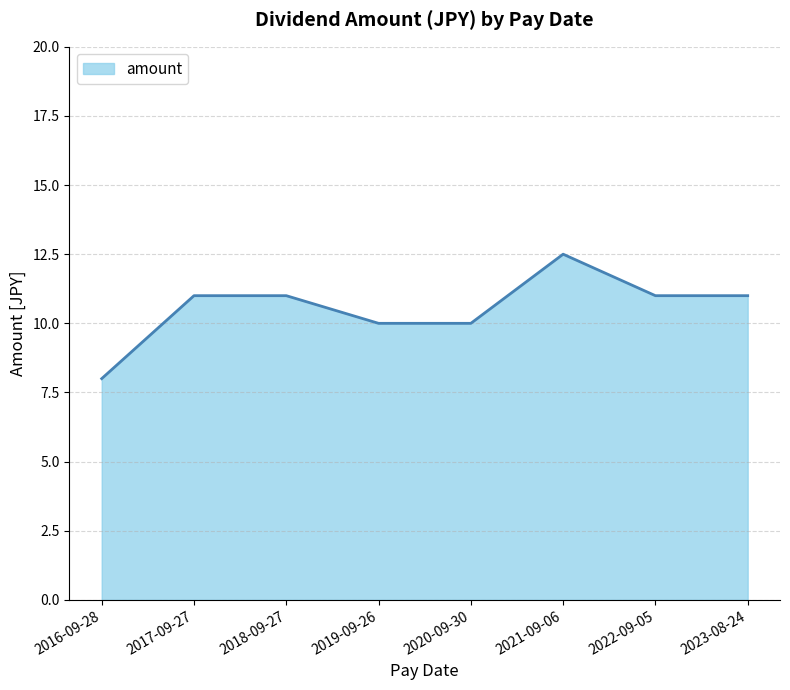

What is the ratio of the value at 2022-09-05 to the value at 2021-09-06?

0.9